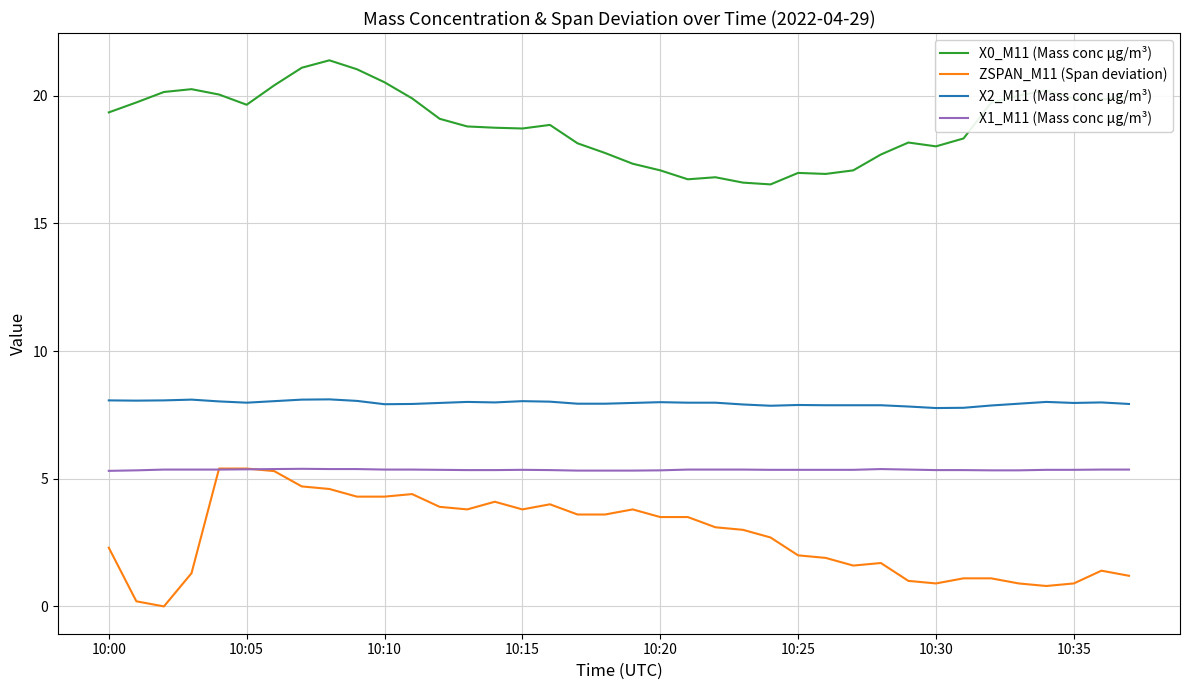

Rank the series by their average value, from lowest to highest.

ZSPAN_M11 (Span deviation), X1_M11 (Mass conc μg/m³), X2_M11 (Mass conc μg/m³), X0_M11 (Mass conc μg/m³)